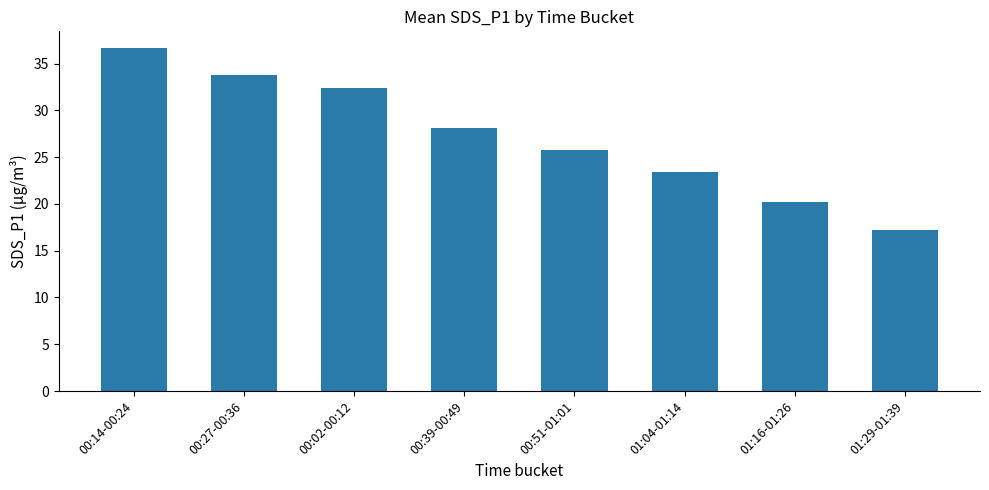

Reading left to right, transcribe all the data shown in this chart.

36.6	33.8	32.4	28.1	25.7	23.4	20.2	17.2